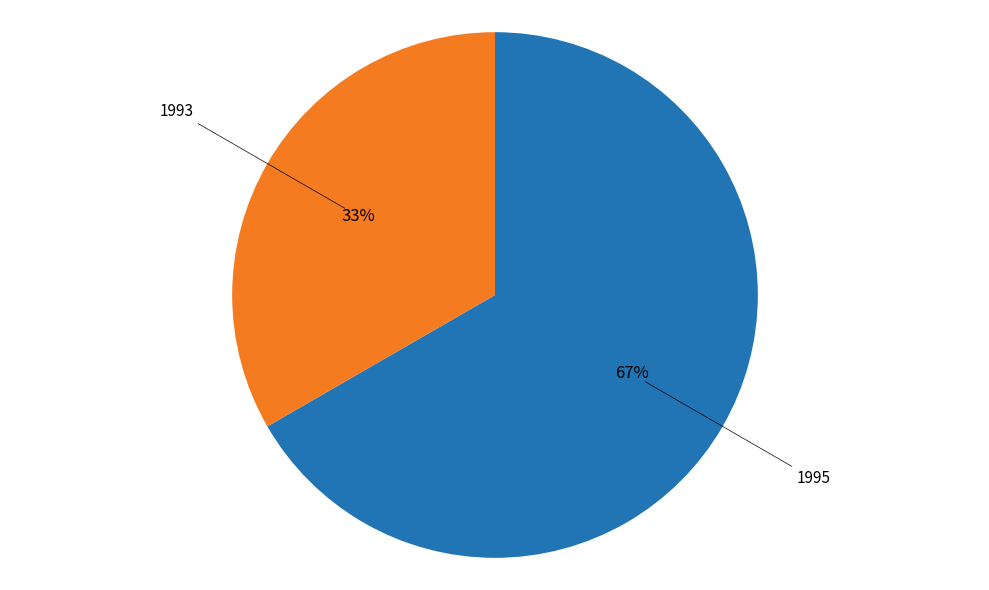

What percentage is the 1993 slice, to the nearest percent?

33%